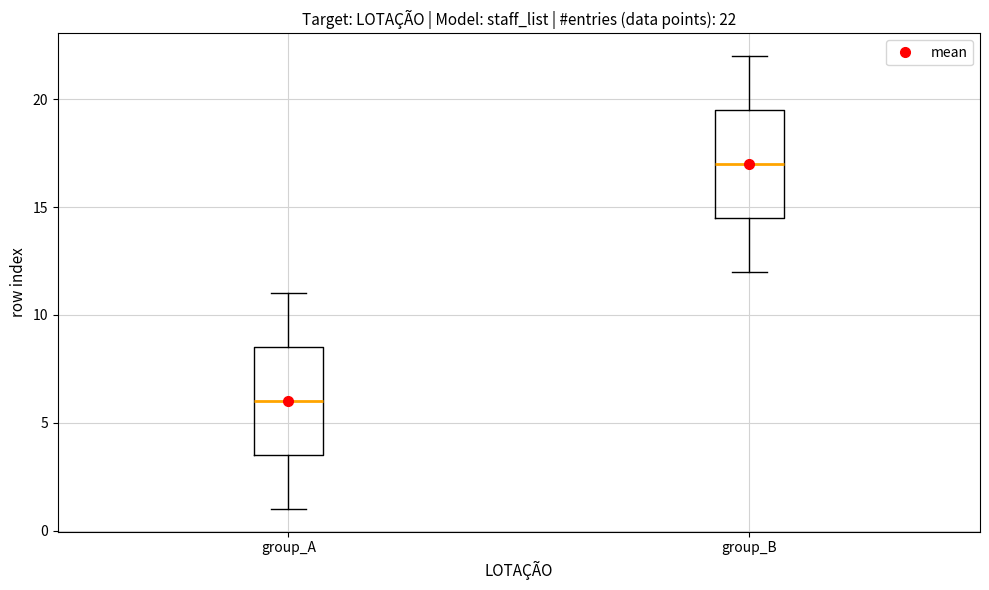

Which box's median line is the lowest?

group_A